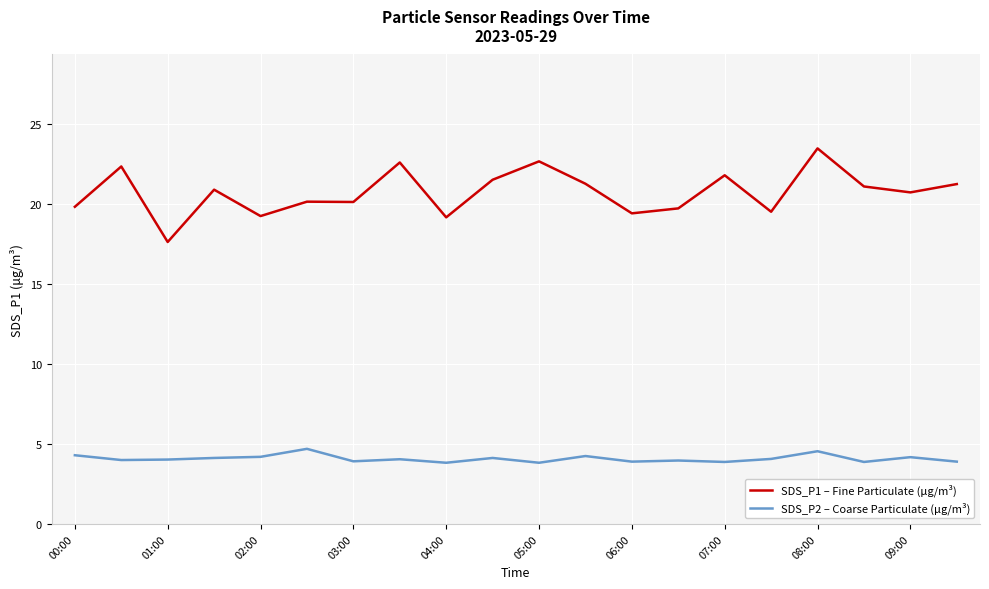

Rank the series by their maximum value, from highest to lowest.

SDS_P1 – Fine Particulate (µg/m³), SDS_P2 – Coarse Particulate (µg/m³)